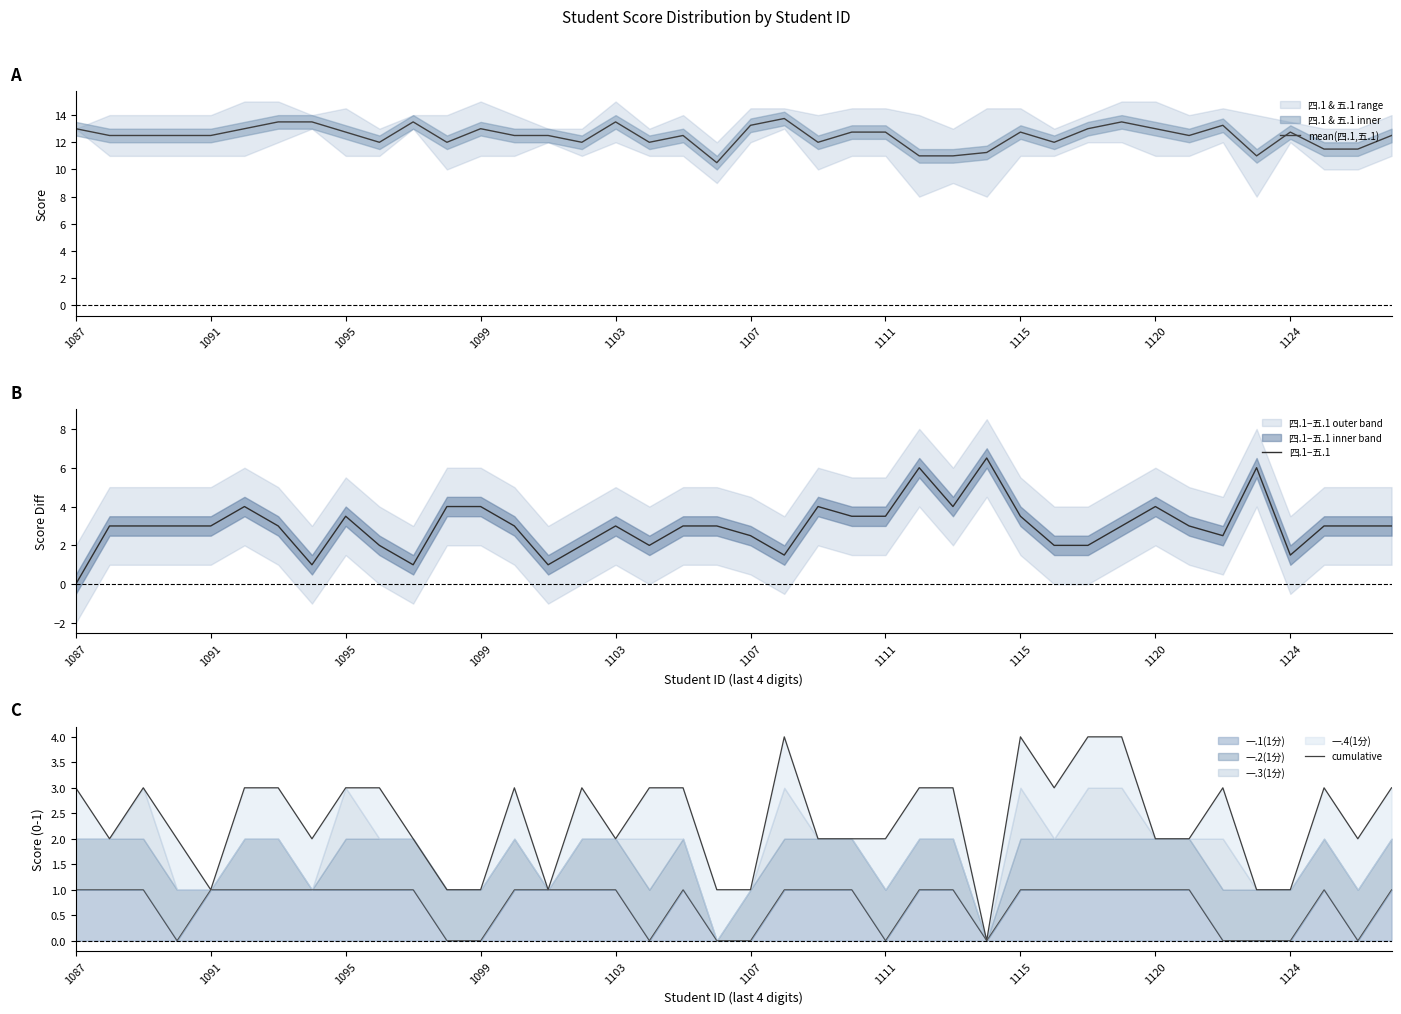

The 四.1−五.1 series shows 4.0 at 22. True or false?

True